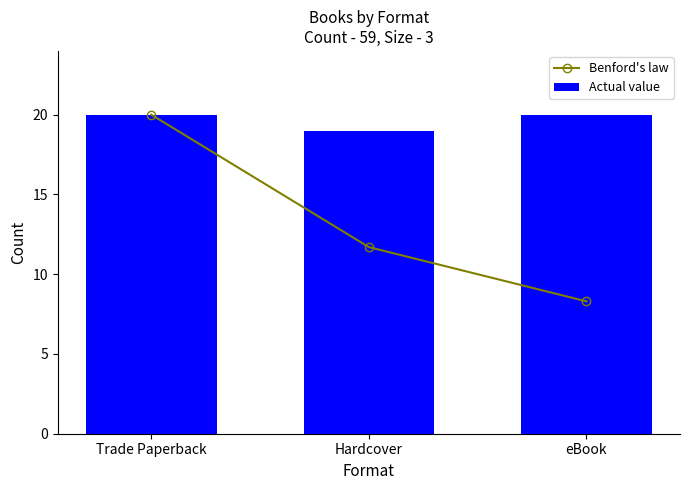

How many data points in Benford's law are above 11?

2